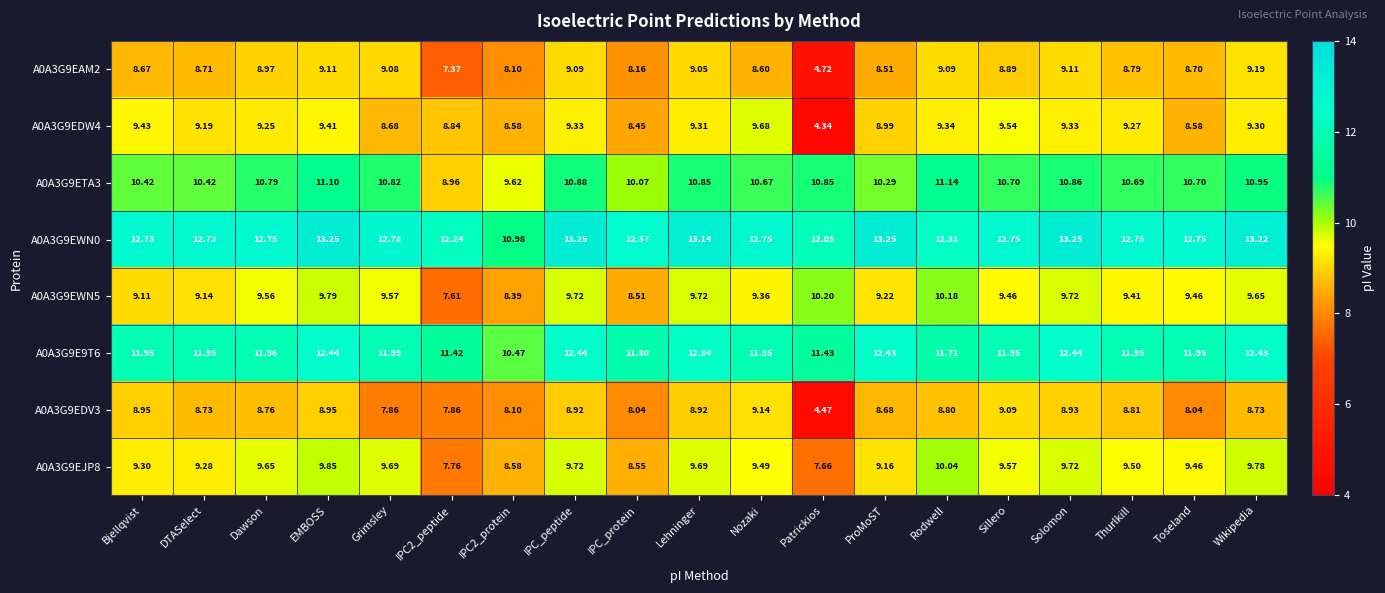

At which label does A0A3G9E9T6 first exceed 11?

Bjellqvist